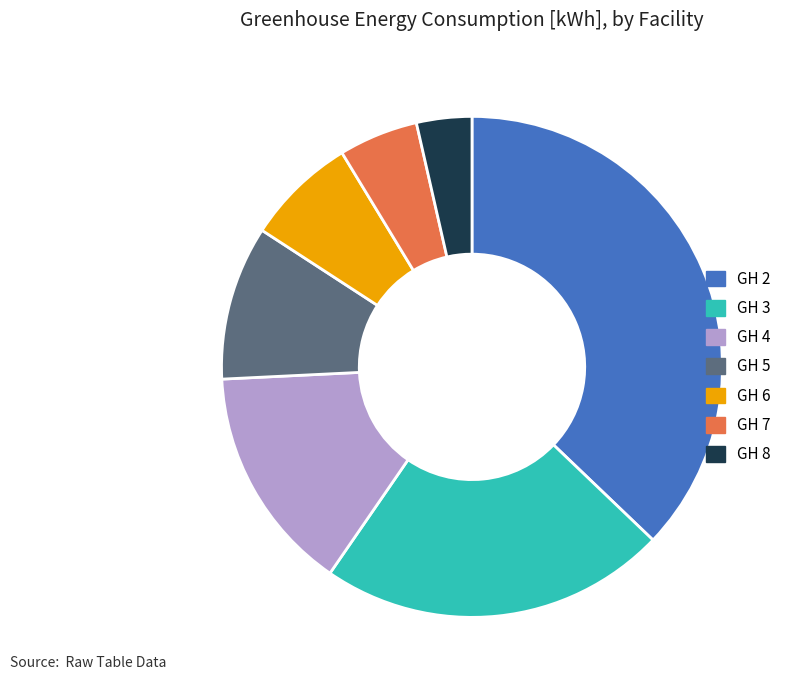

Is the sum of GH 4 and GH 5 greater than half?

No